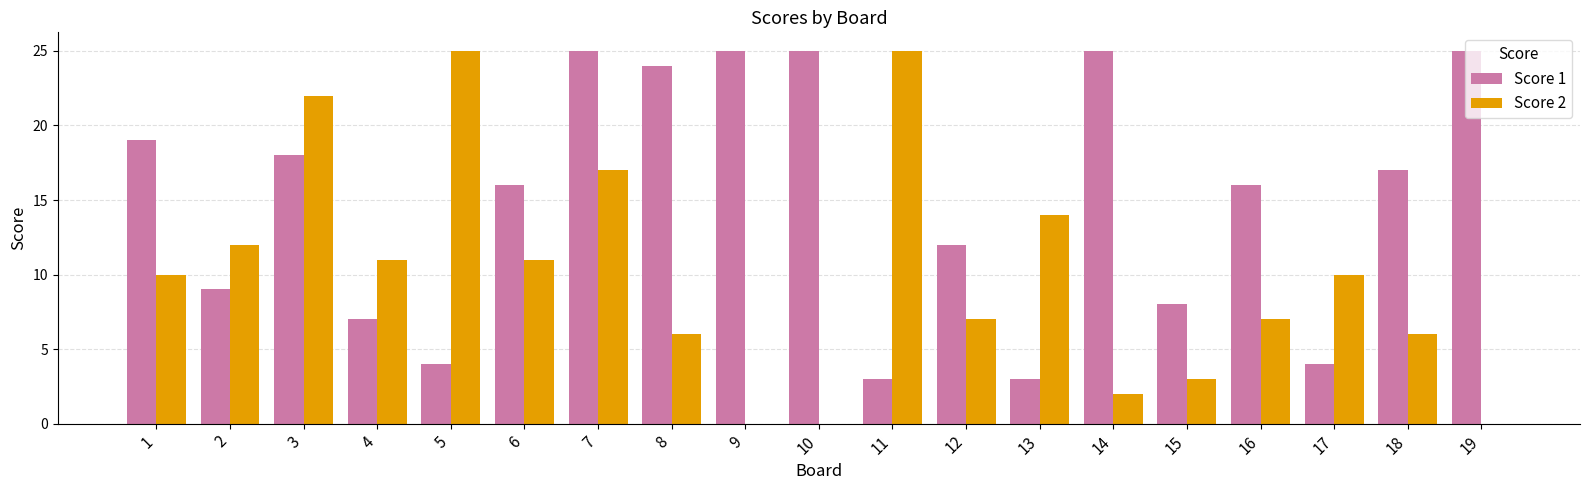

How many categories are shown in the chart?

19